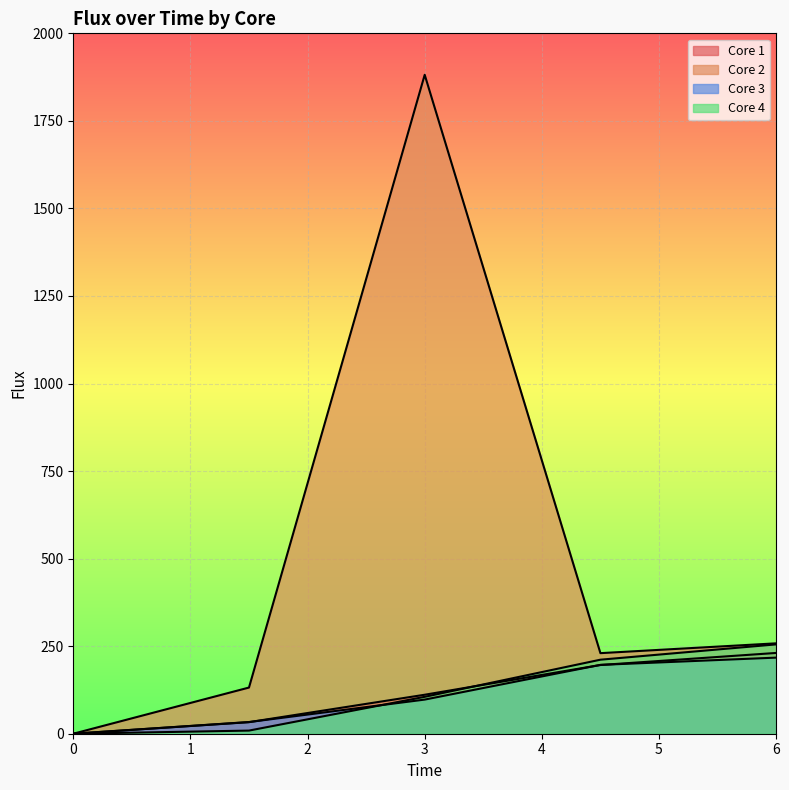

How many lines are shown in the chart?

4